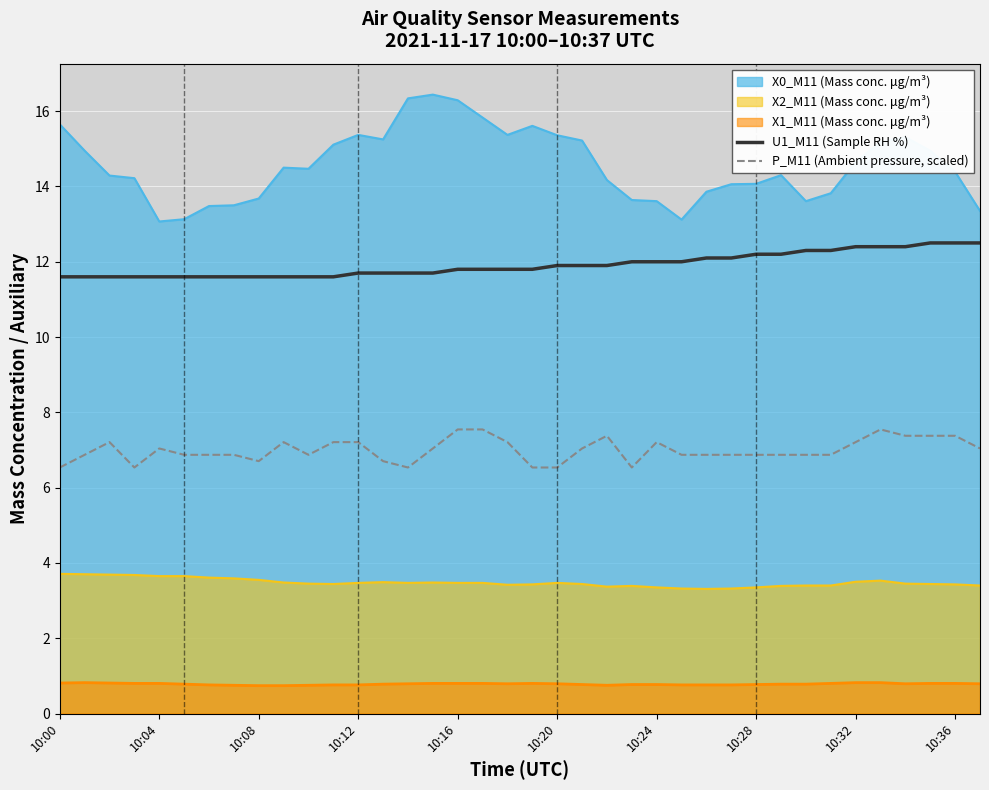

True or false: U1_M11 (Sample RH %) and P_M11 (Ambient pressure, scaled) intersect in this chart.

False